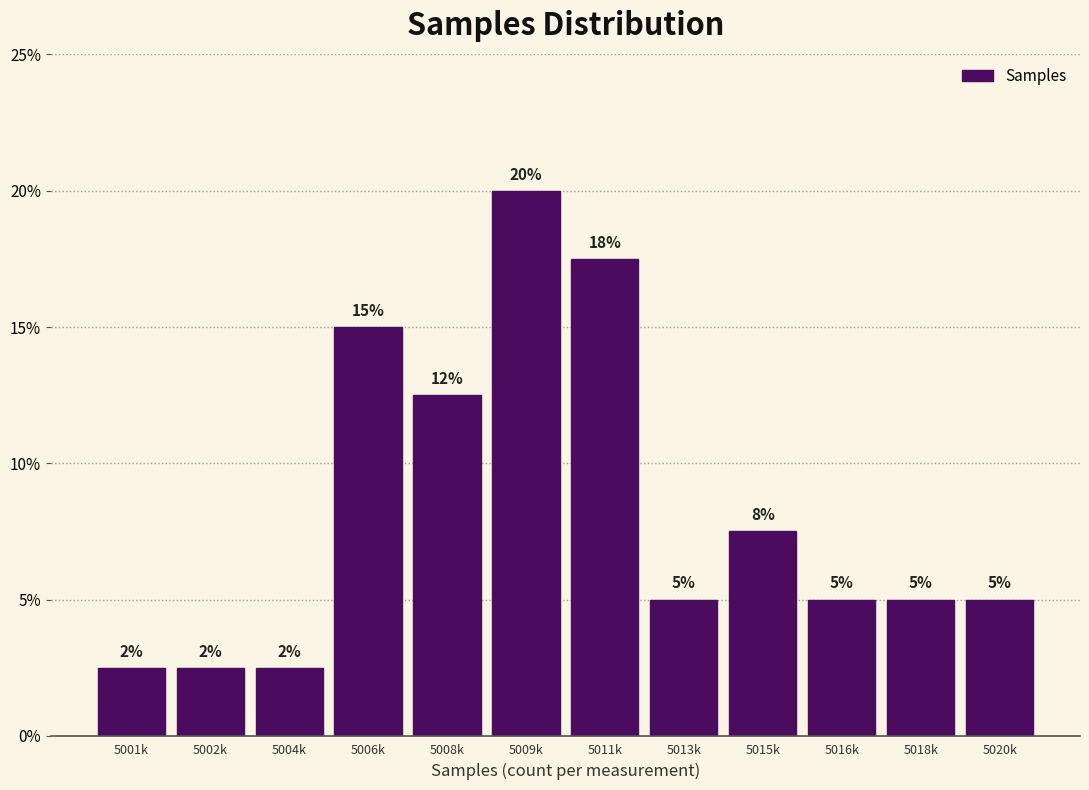

What is the greatest value displayed?

20.0